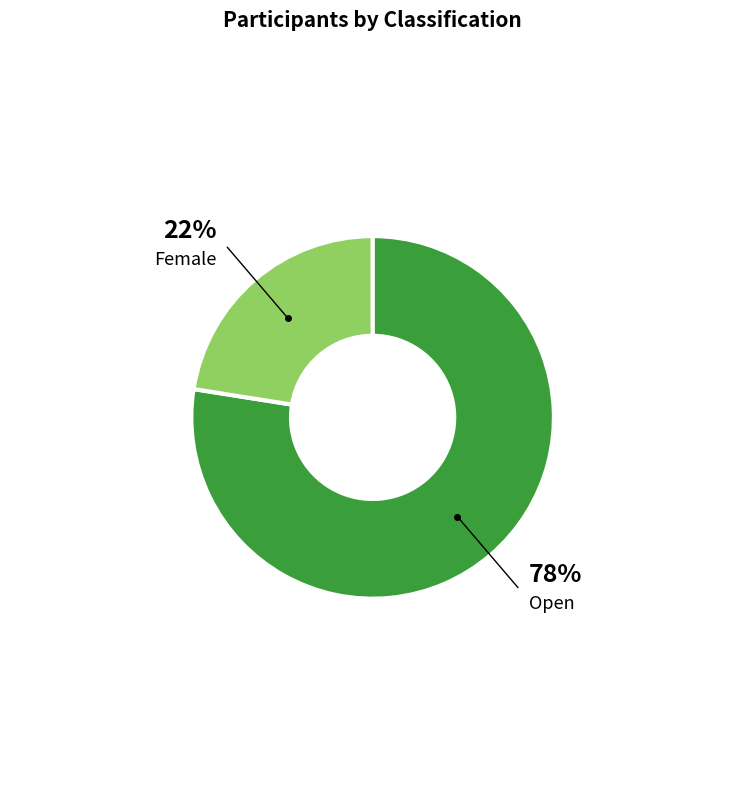

Is there any slice that represents more than half of the pie?

Yes